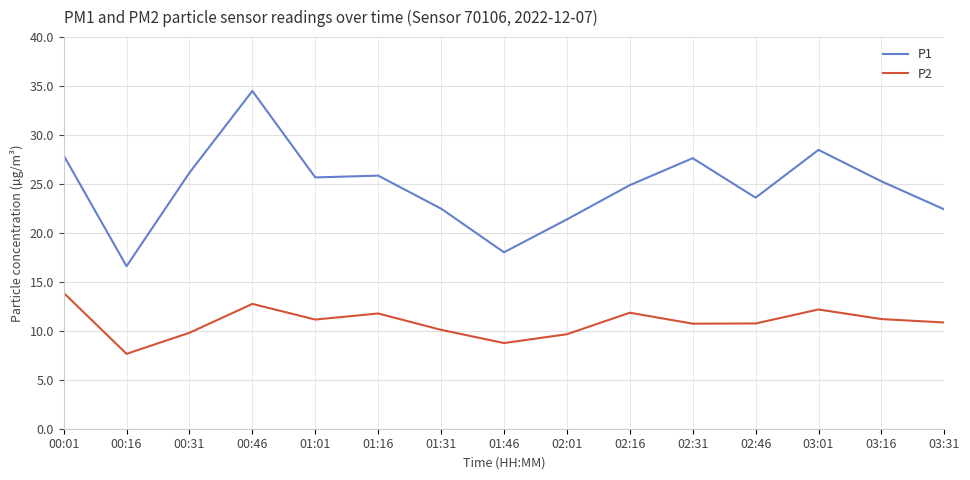

Which series has the largest range (max minus min)?

P1